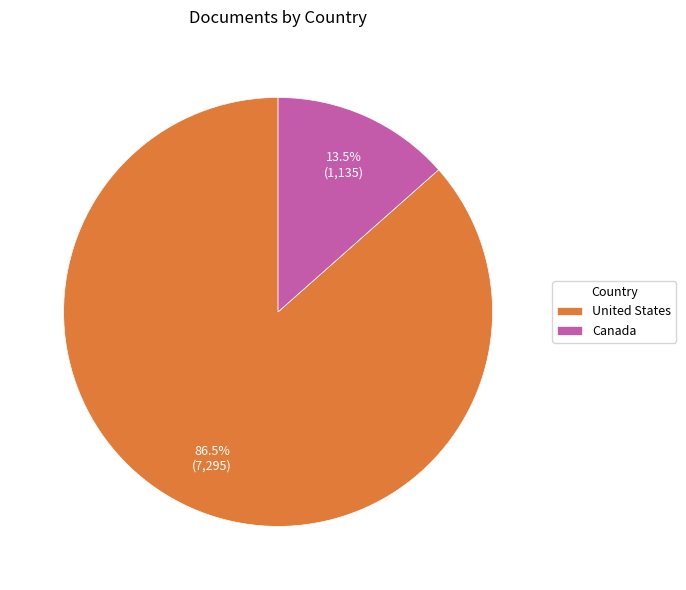

Is Canada the majority of the pie?

No